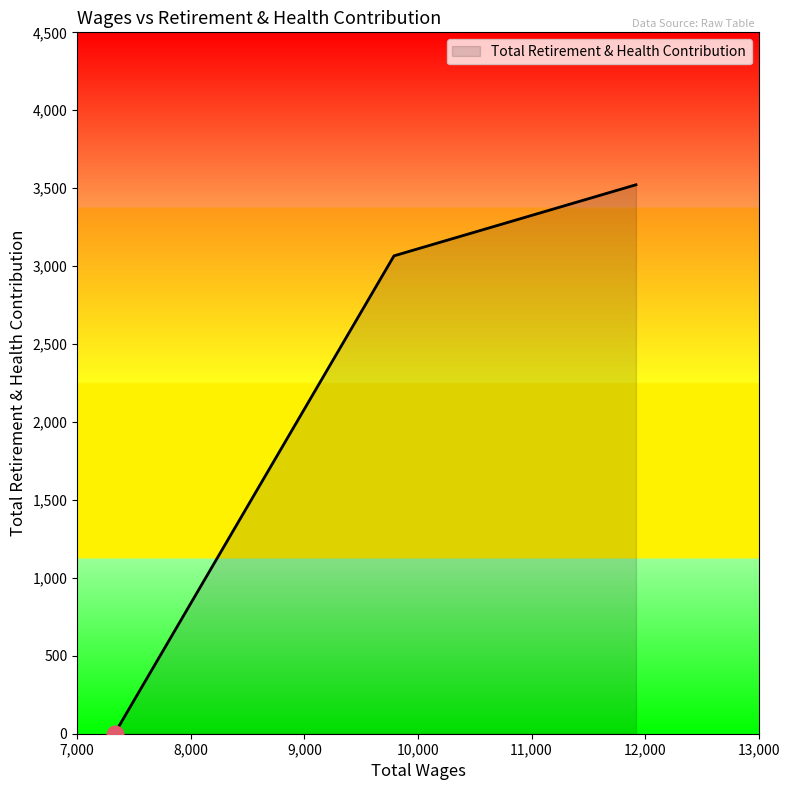

What is the greatest value displayed?

3522